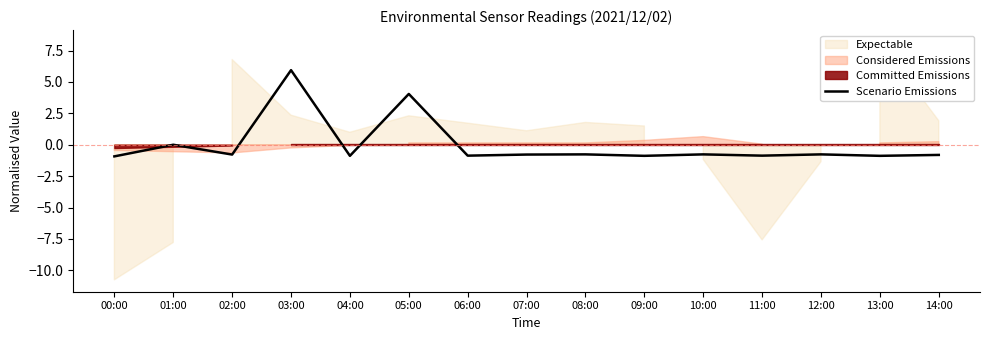

What is the approximate value at 13:00?

-0.9